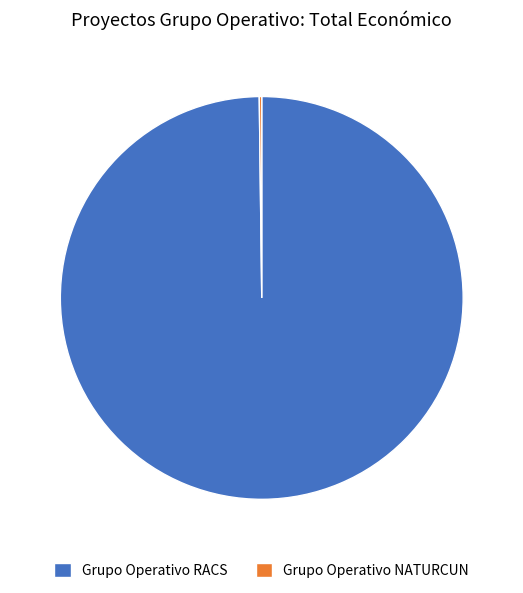

Which category has the biggest portion of the pie?

Grupo Operativo RACS